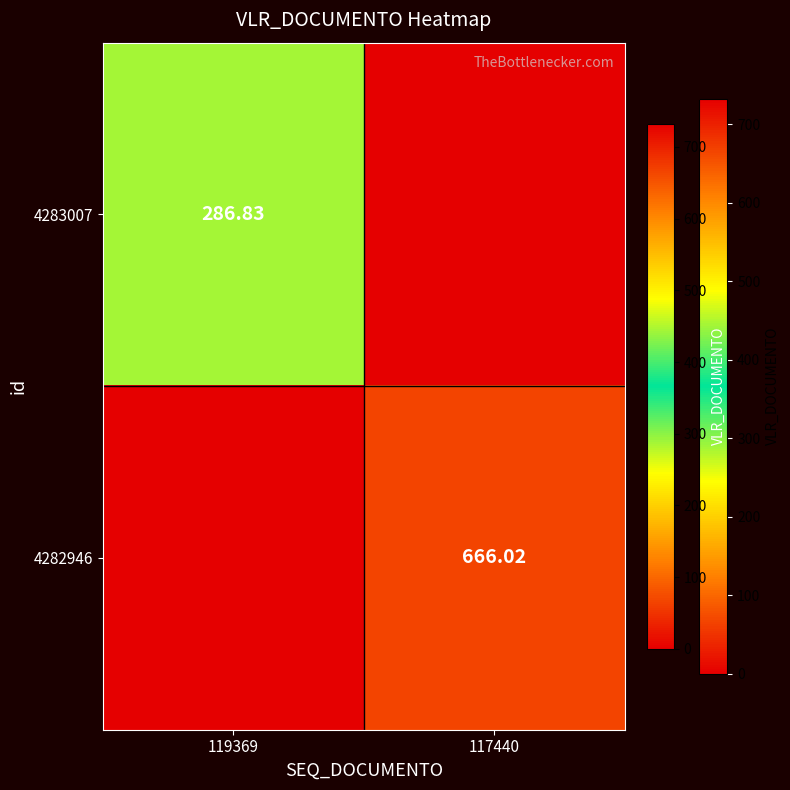

At how many categories does at least one series exceed 467?

1